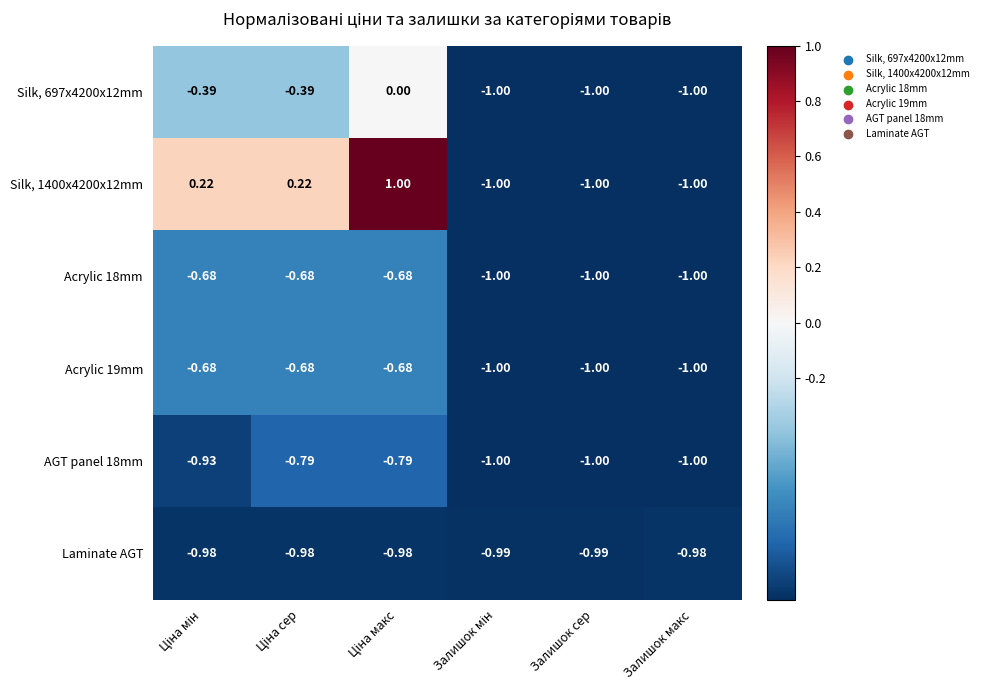

Which series changed the most between Залишок сер and Залишок макс?

Laminate AGT